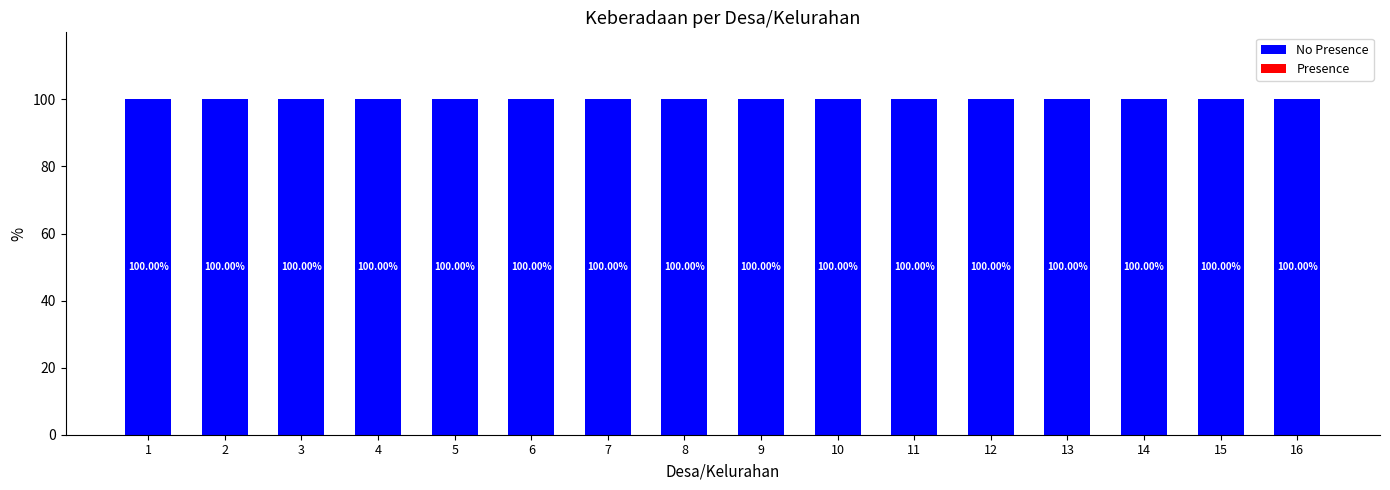

Which series has the largest range (max minus min)?

No Presence